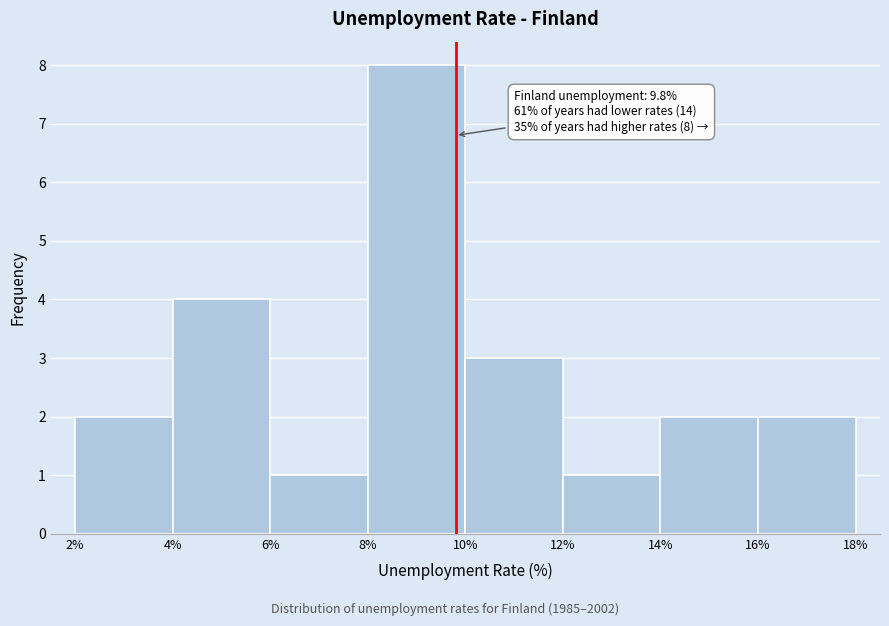

Over which range of the x-axis is the bar tallest?

8% to 10%